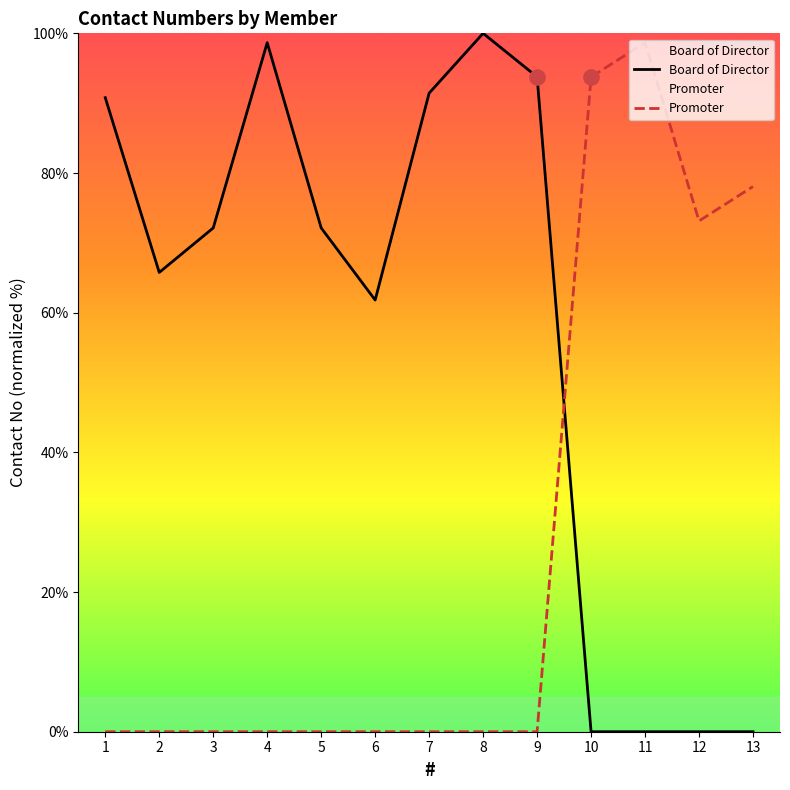

Which series reaches the maximum Y coordinate?

Board of Director